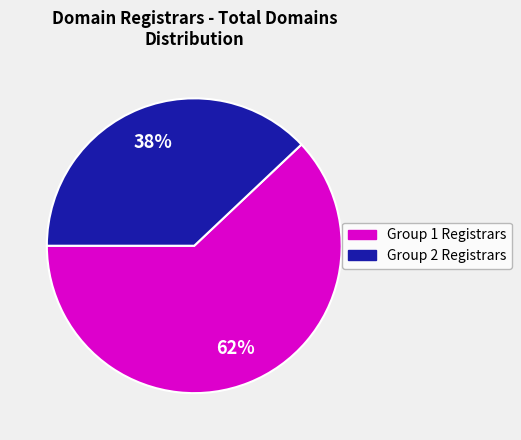

To the nearest percent, what is the difference between the largest and smallest slice percentages?

24%